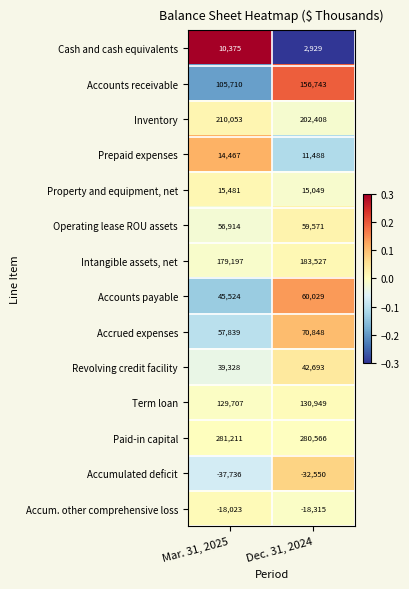

Which series has the largest total across all categories?

Paid-in capital